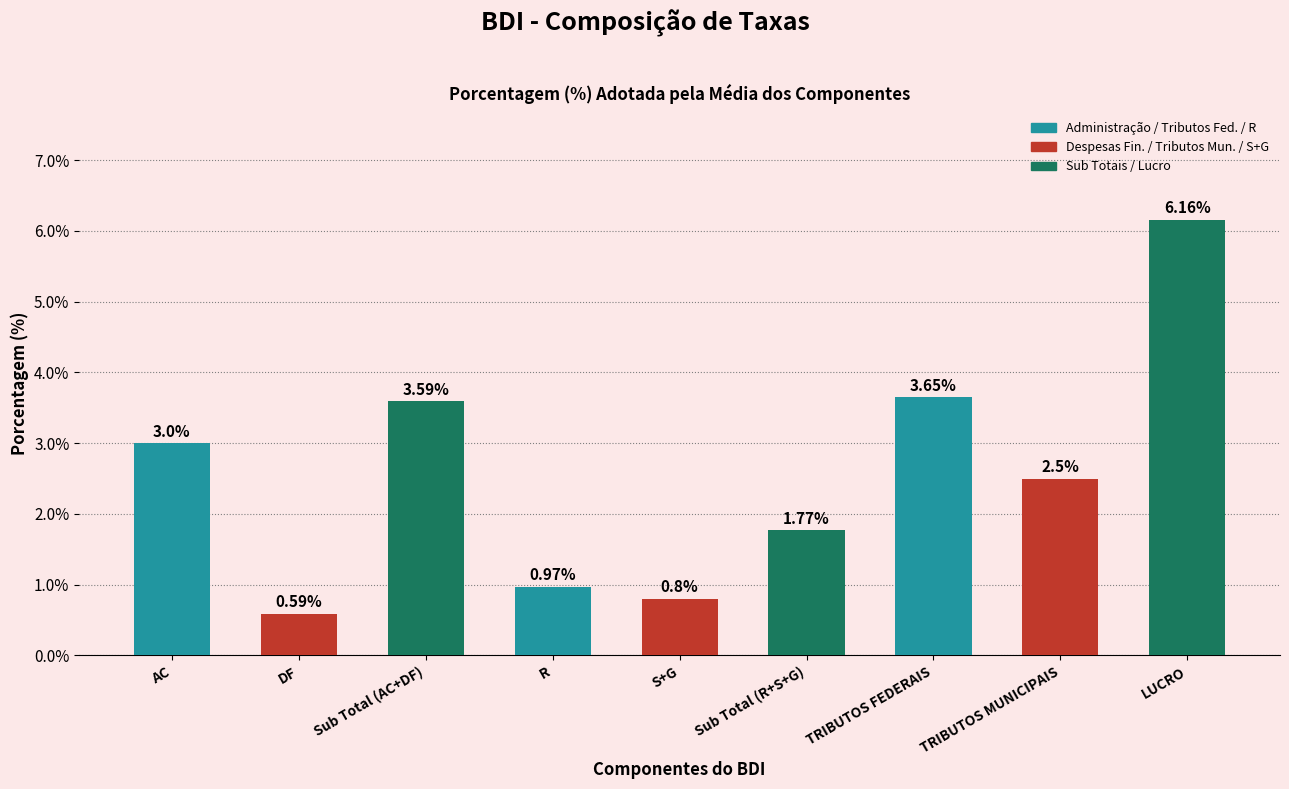

True or false: the data shows 3.6 at TRIBUTOS FEDERAIS.

True